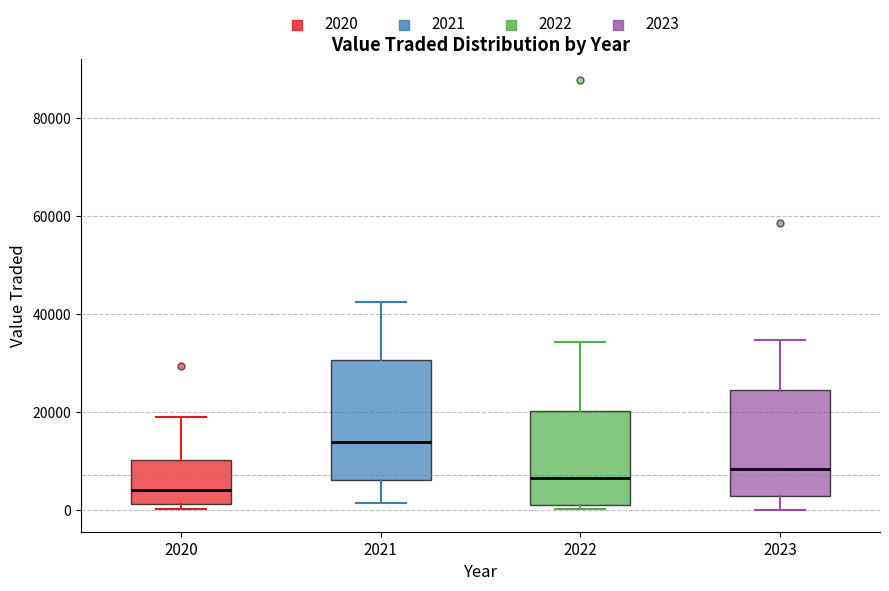

Reading left to right, read every box against the y-axis: the position of its median line, the range the box covers, and the ends of its whiskers. The values are not printed on the chart, so give them approximately, as read against the axis.

2020: median 4000, box 2000 to 10000, whiskers 0 to 20000
2021: median 14000, box 6000 to 30000, whiskers 2000 to 42000
2022: median 6000, box 2000 to 20000, whiskers 0 to 34000
2023: median 8000, box 2000 to 24000, whiskers 0 to 34000